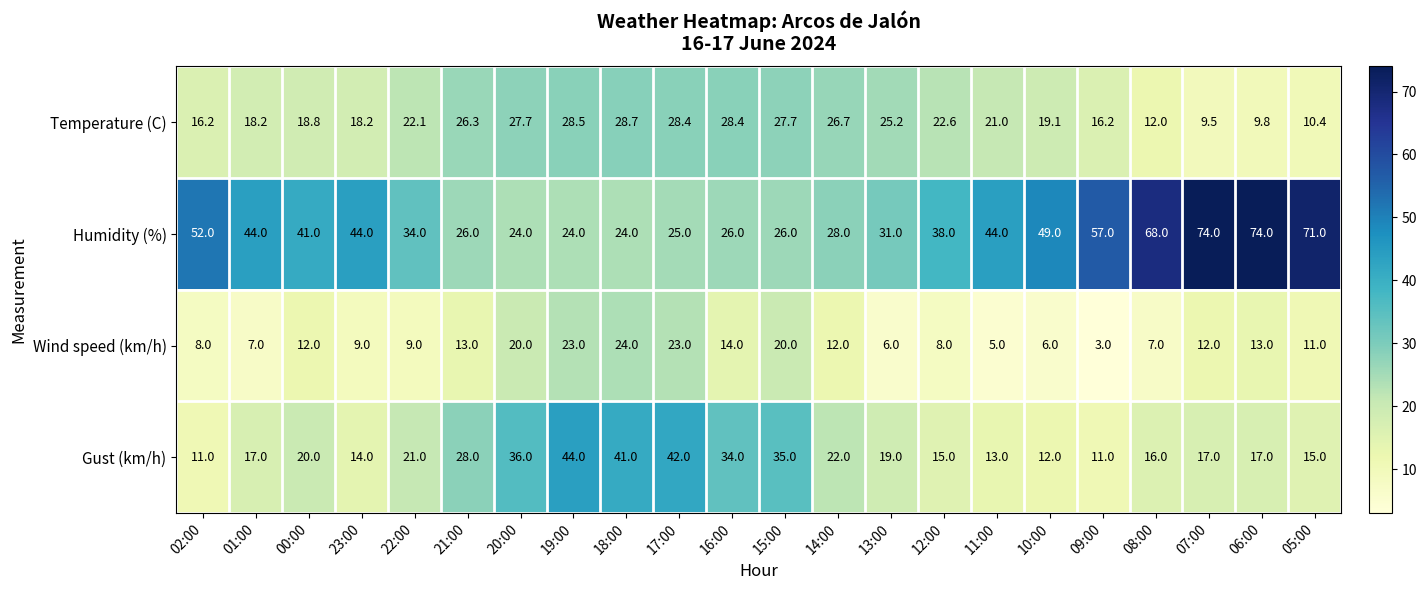

Rank the series at 08:00 from highest to lowest value.

Humidity (%), Gust (km/h), Temperature (C), Wind speed (km/h)